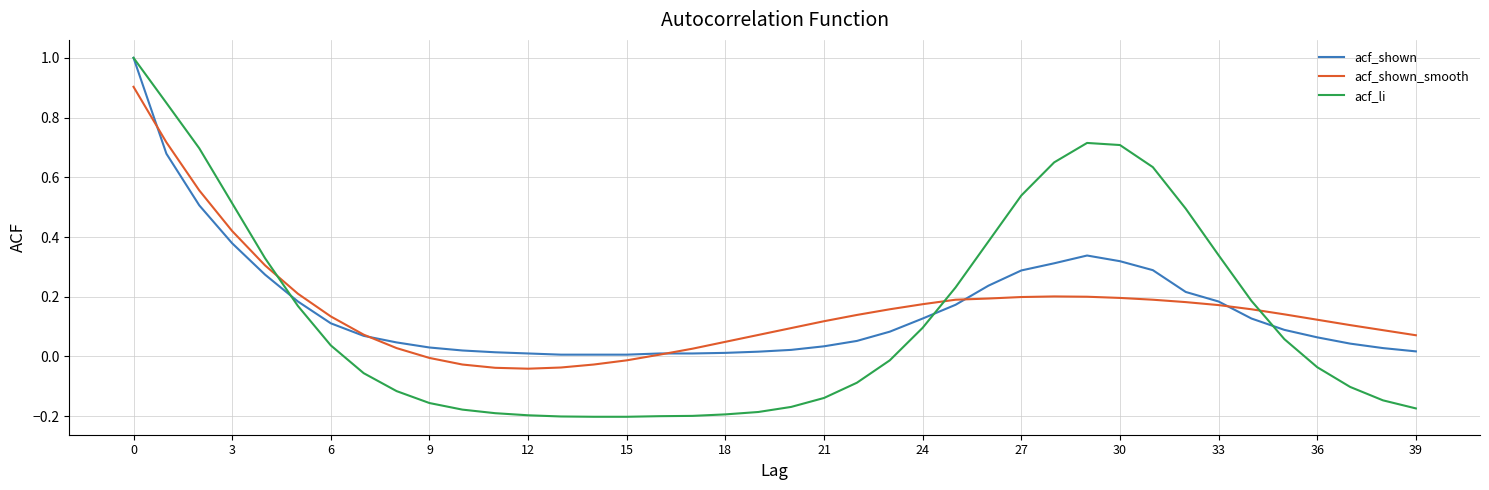

What is the greatest value displayed?

1.0